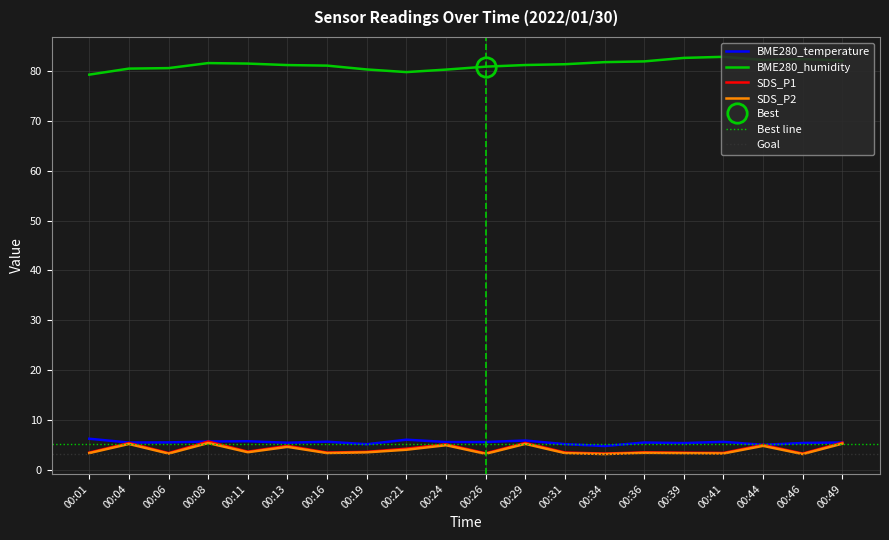

The value of BME280_humidity at 00:36 is 82.0. True or false?

True